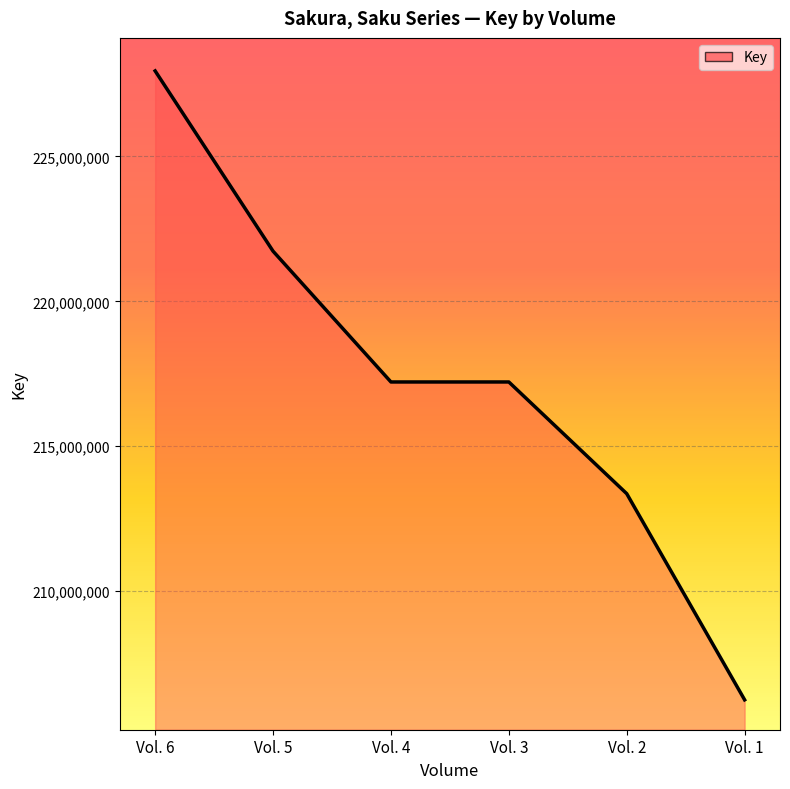

What is the minimum value shown in the chart?

206246720